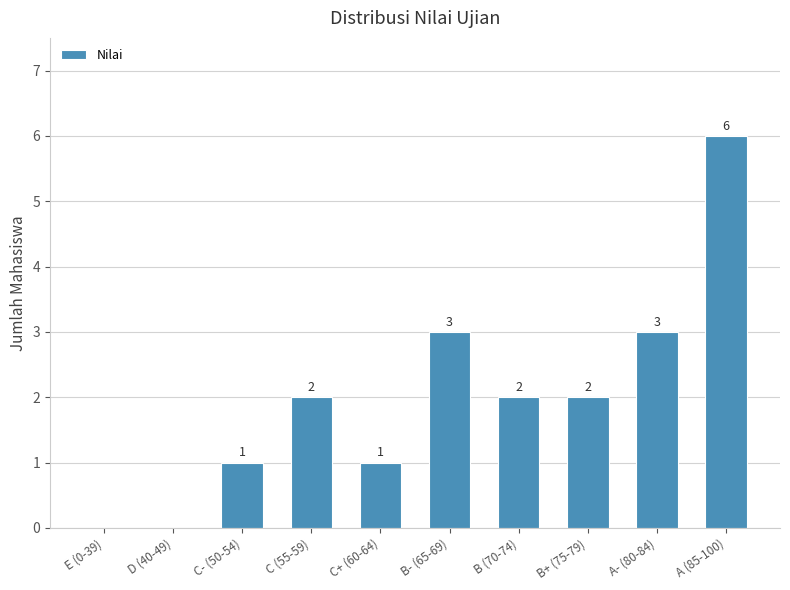

What is the sum of all values?

20